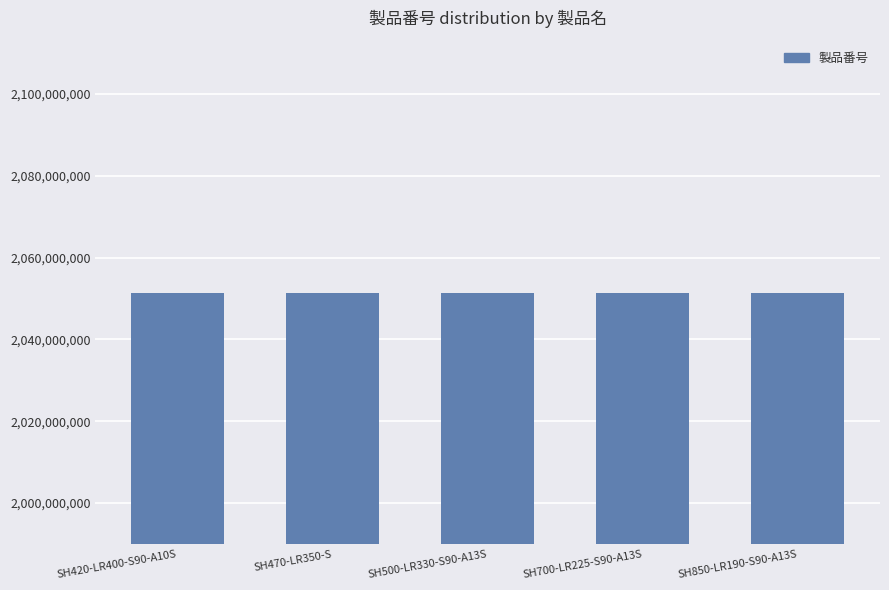

Approximately how many times larger is the value at SH850-LR190-S90-A13S compared to SH500-LR330-S90-A13S?

1.0